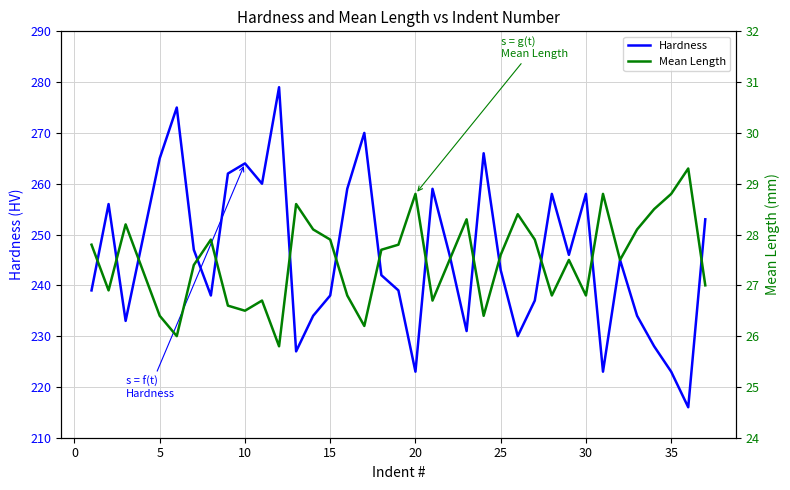

The Hardness series shows 223 at 35. True or false?

True